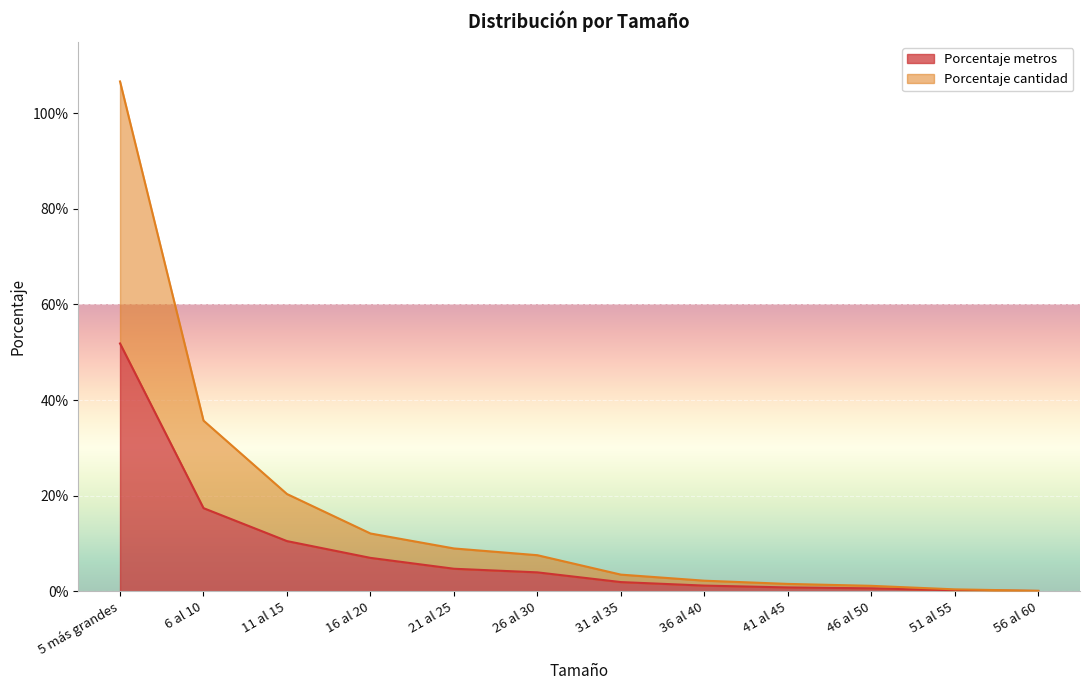

True or false: Metros and Porcentaje metros intersect in this chart.

False